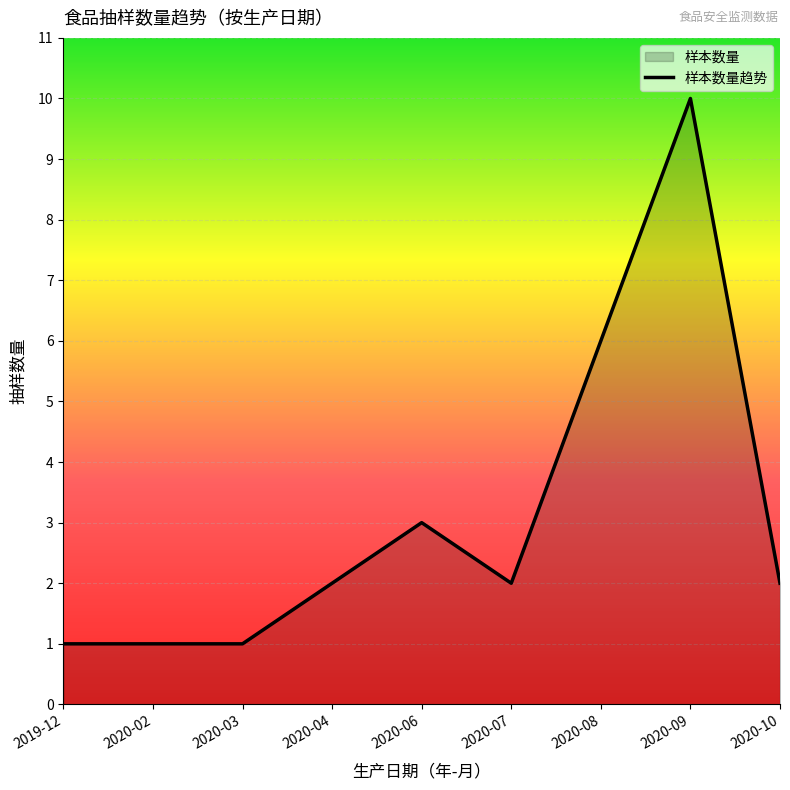

What is the label of the 8th point from the left?

2020-09